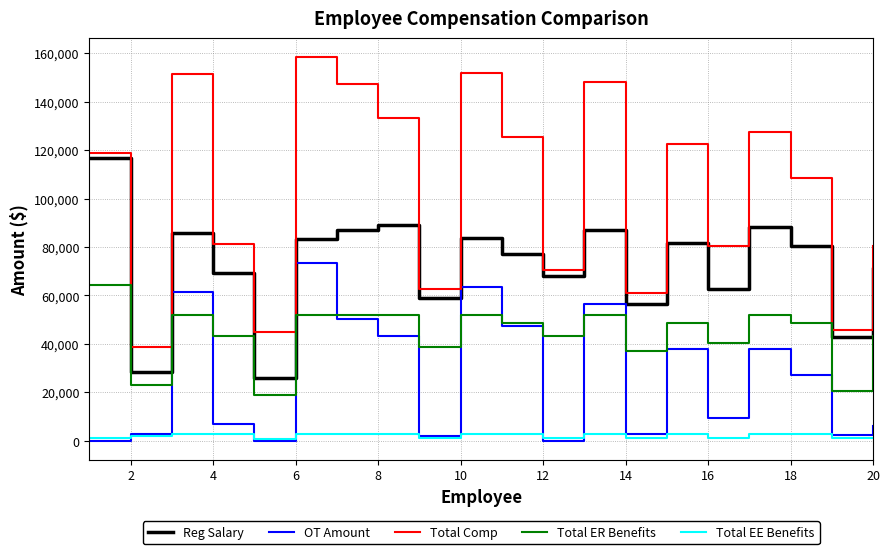

List the series in order of their peak value, lowest first.

Total EE Benefits, Total ER Benefits, OT Amount, Reg Salary, Total Comp